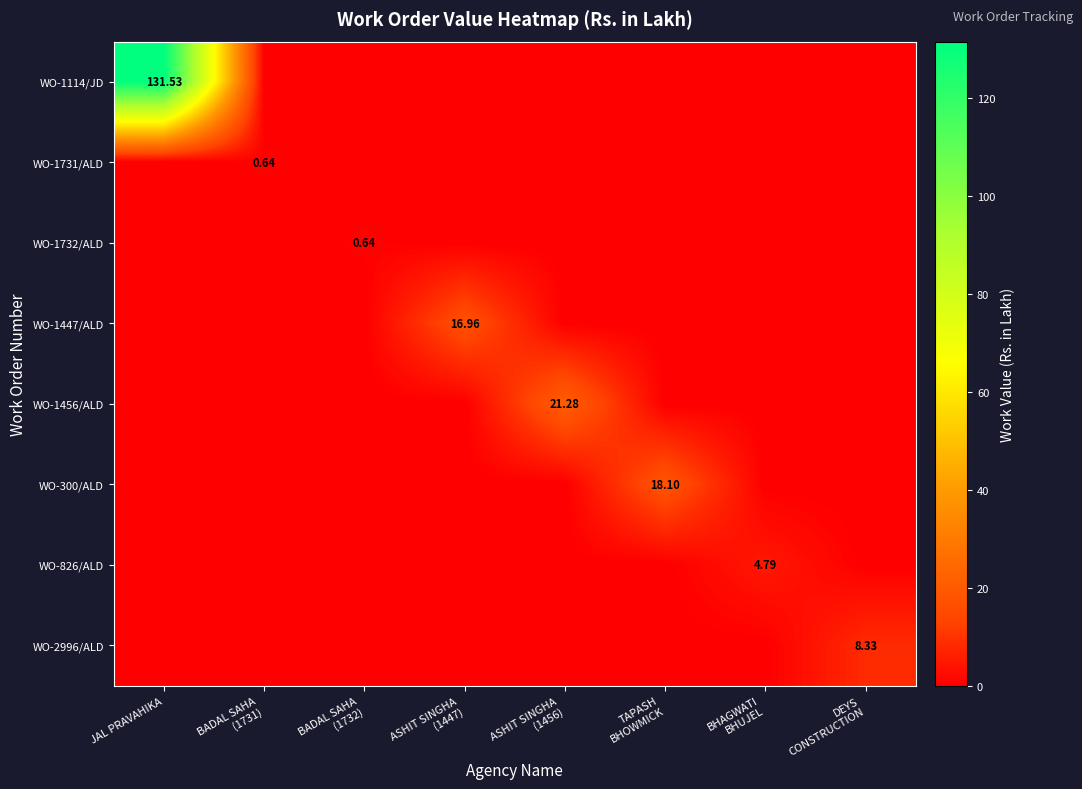

What is the spread (max minus min) of values at BADAL SAHA
(1732)?

0.6